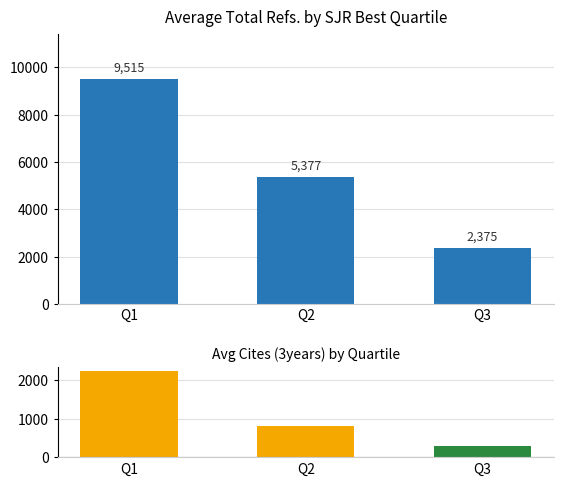

How many data points in Avg Total Refs. are above 5376?

2